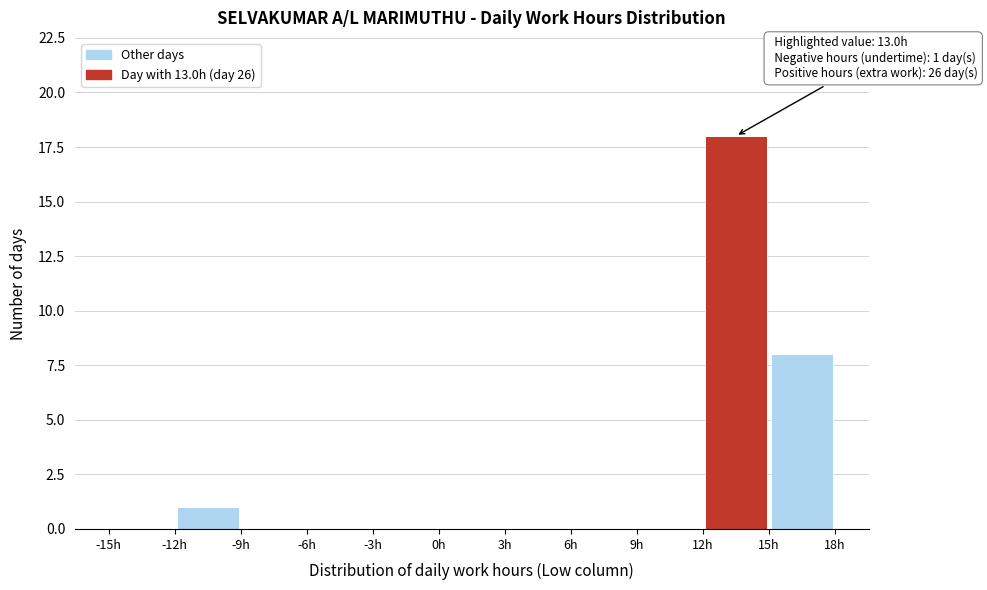

Which range on the x-axis has the tallest bar?

12 to 15